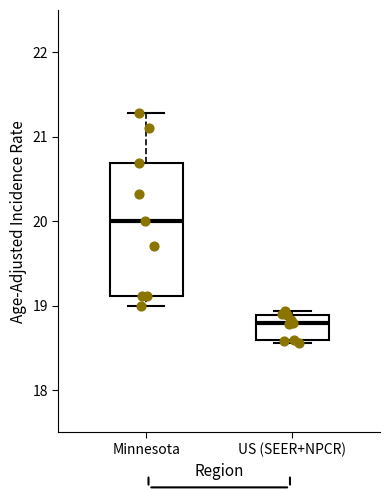

Which box is the tallest, from its lower edge to its upper edge?

Minnesota